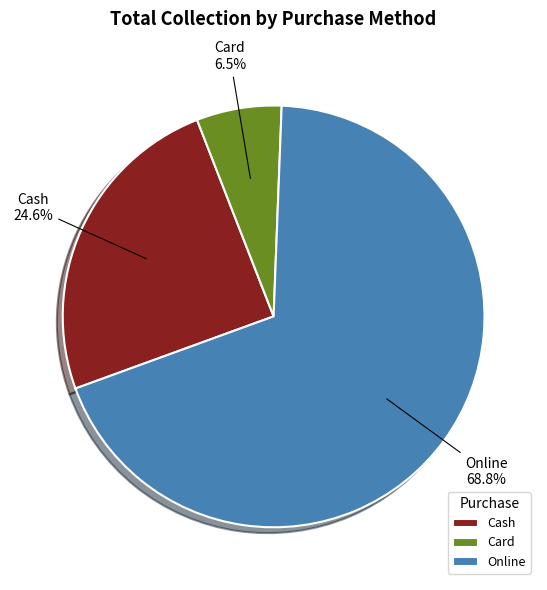

What is the majority slice?

Online